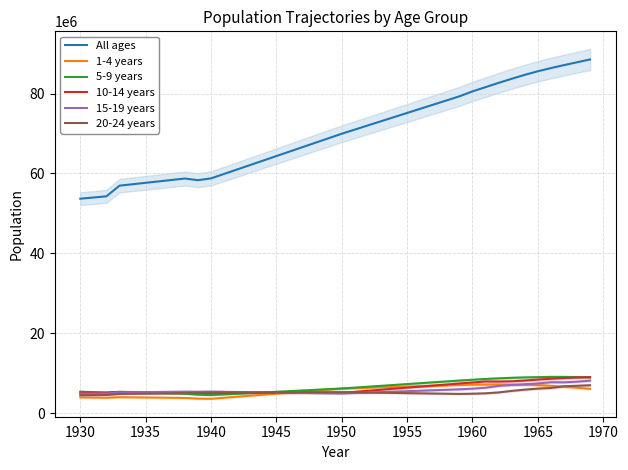

Does the chart display data point markers on the line(s)?

No